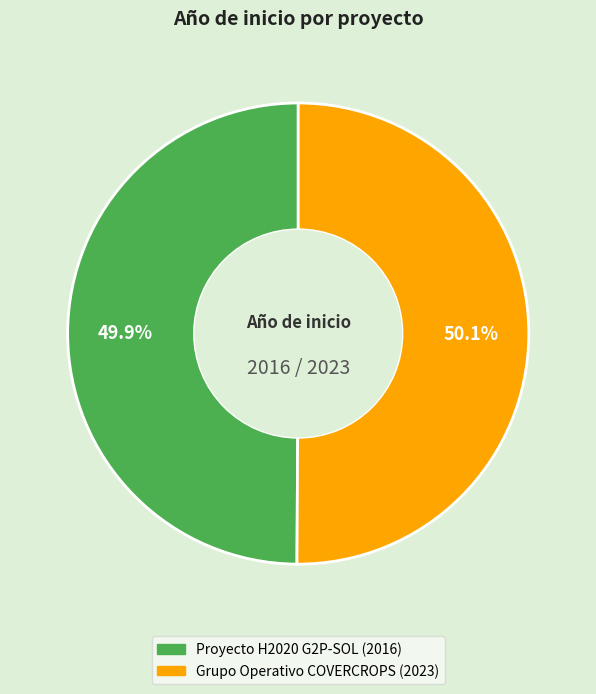

Does any single category account for the majority?

Yes